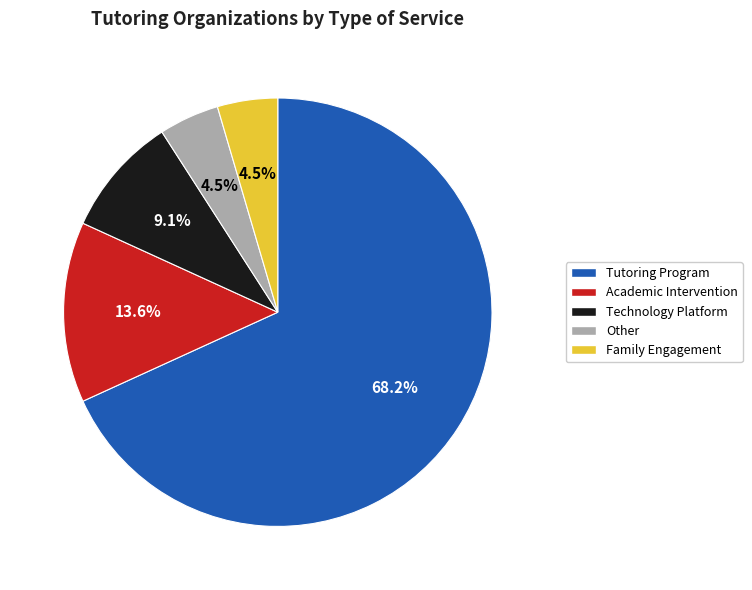

How many segments does this pie chart have?

5